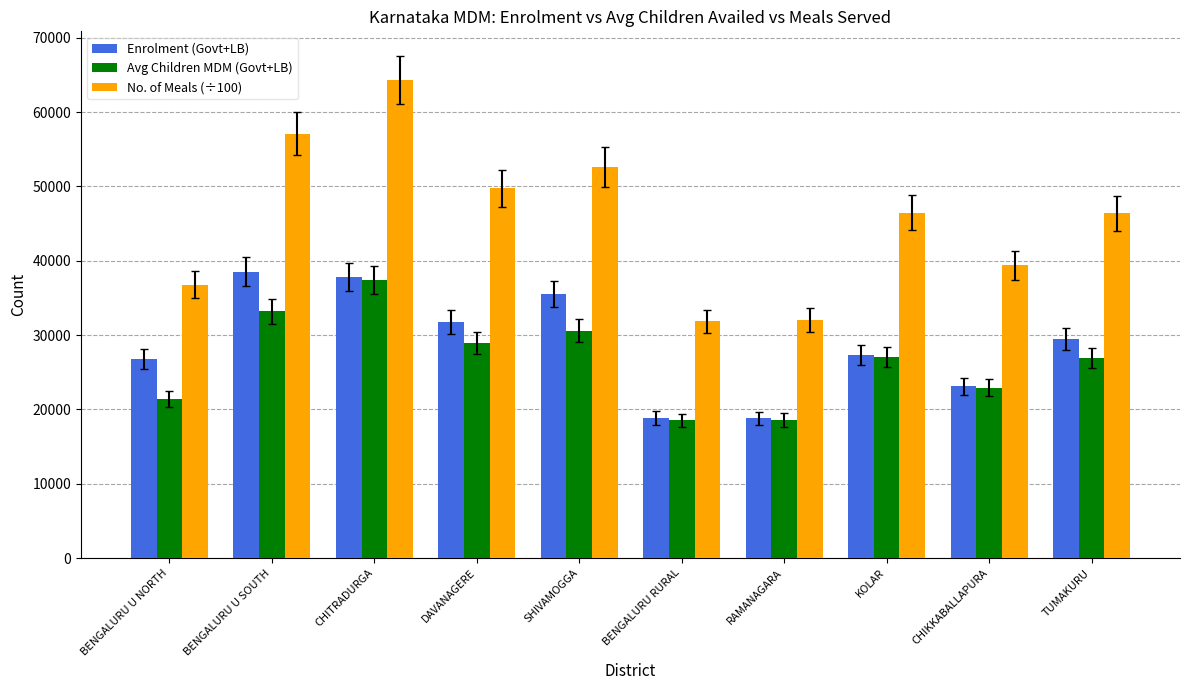

What are all the series names shown in the legend?

Enrolment (Govt+LB), Avg Children MDM (Govt+LB), No. of Meals (÷100)